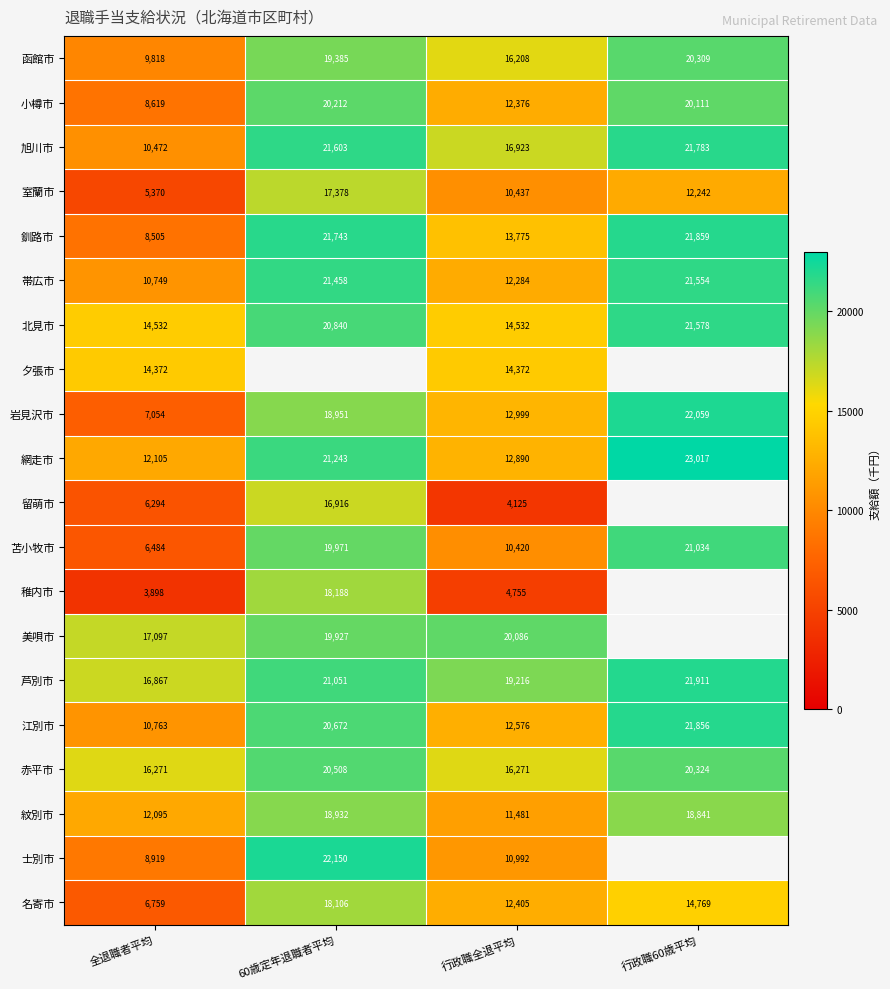

What is the difference between the 帯広市 values at 行政職全退平均 and 60歳定年退職者平均?

9174